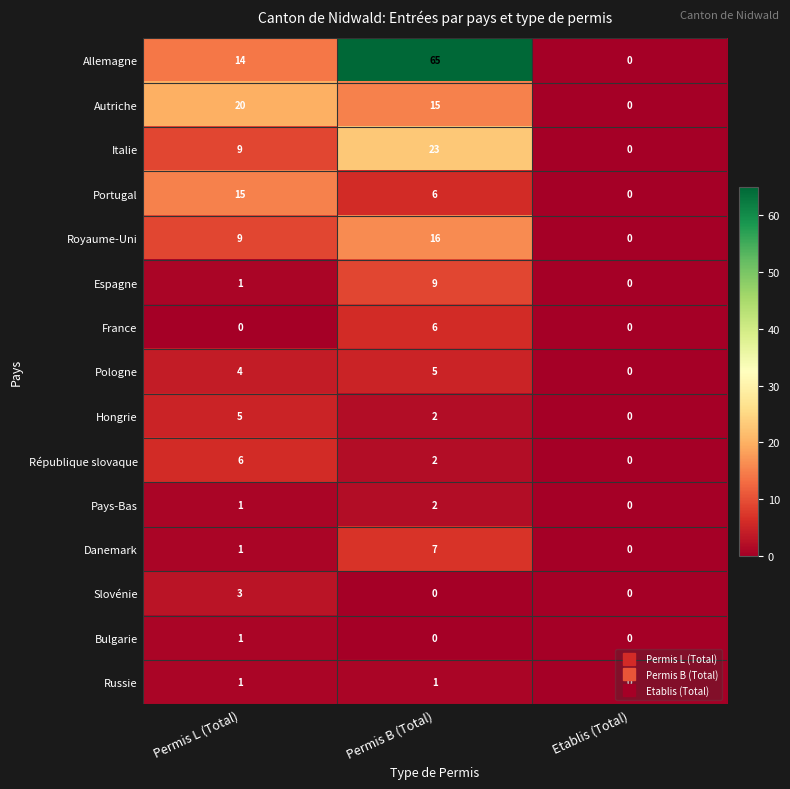

Is it true that Russie equals 2 at Permis B (Total)?

False